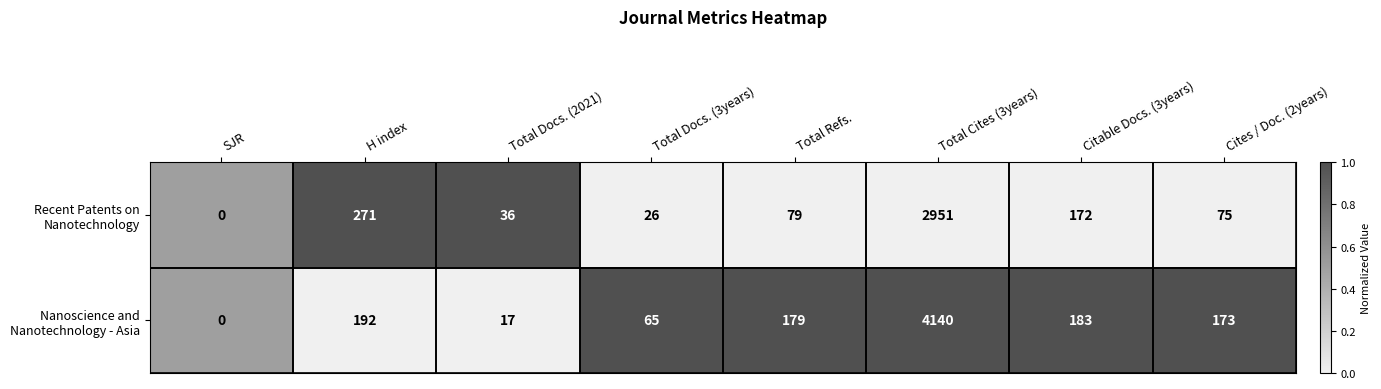

What is the total value across all series at Total Cites (3years)?

7091